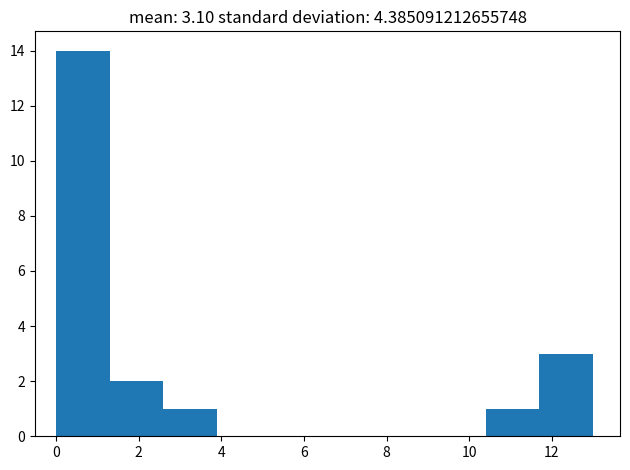

Which range on the x-axis has the tallest bar?

0.0 to 1.3